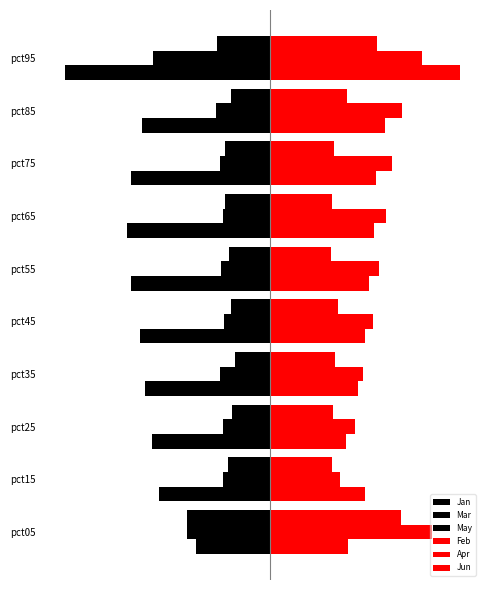

What is the value of the Jan bar at the 2nd from the left?

-0.1